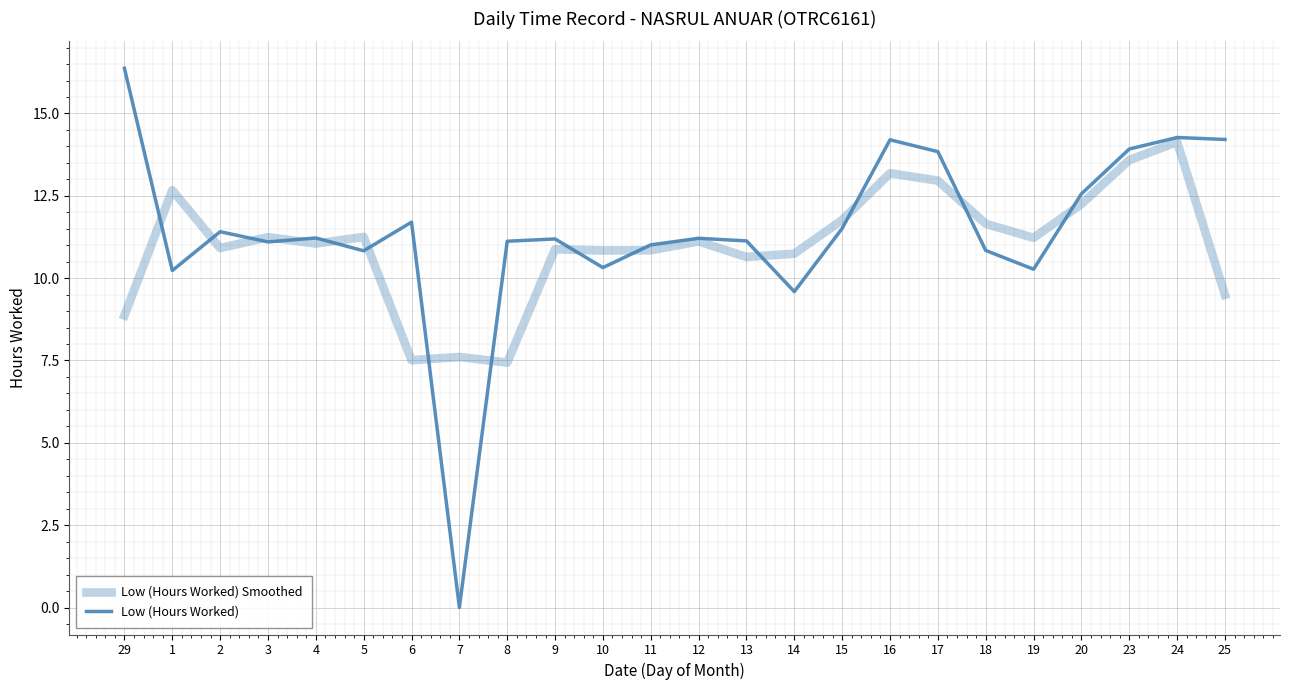

What is the label of the 6th point from the left?

5